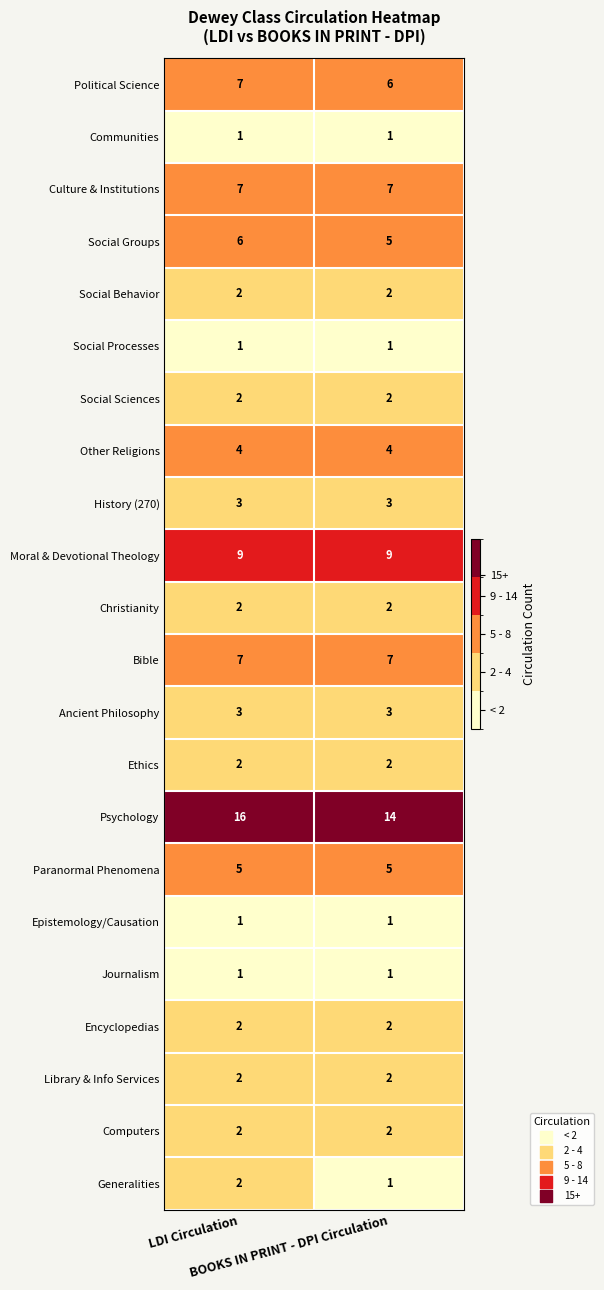

Which series has the largest range (max minus min)?

Psychology